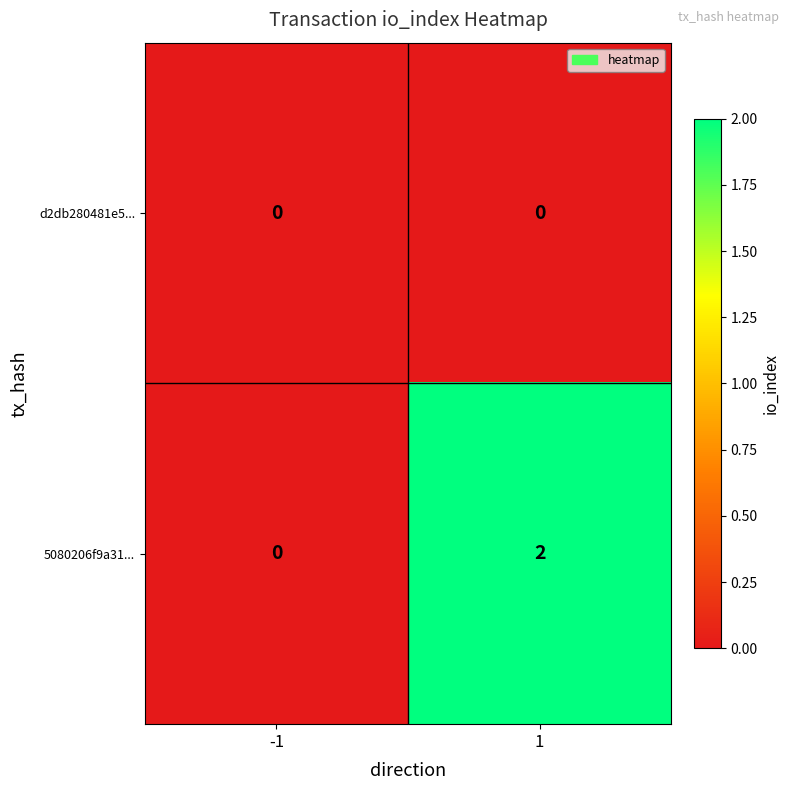

Which series changed the most between -1 and 1?

5080206f9a31...